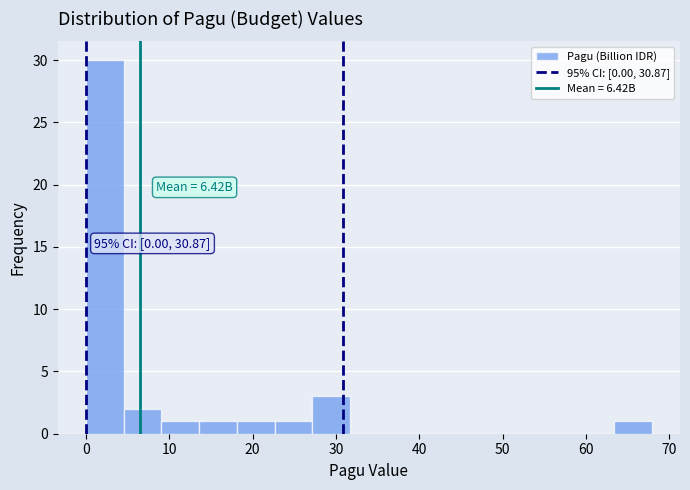

Over which range of the x-axis is the bar tallest?

0 to 5